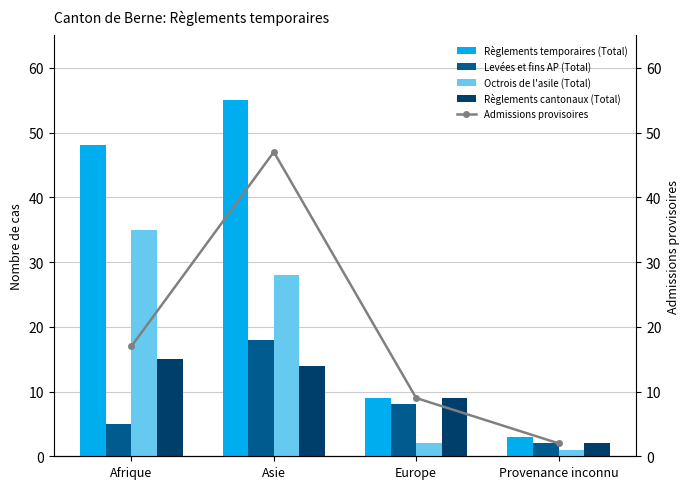

How many values in the Admissions provisoires series exceed 17?

1